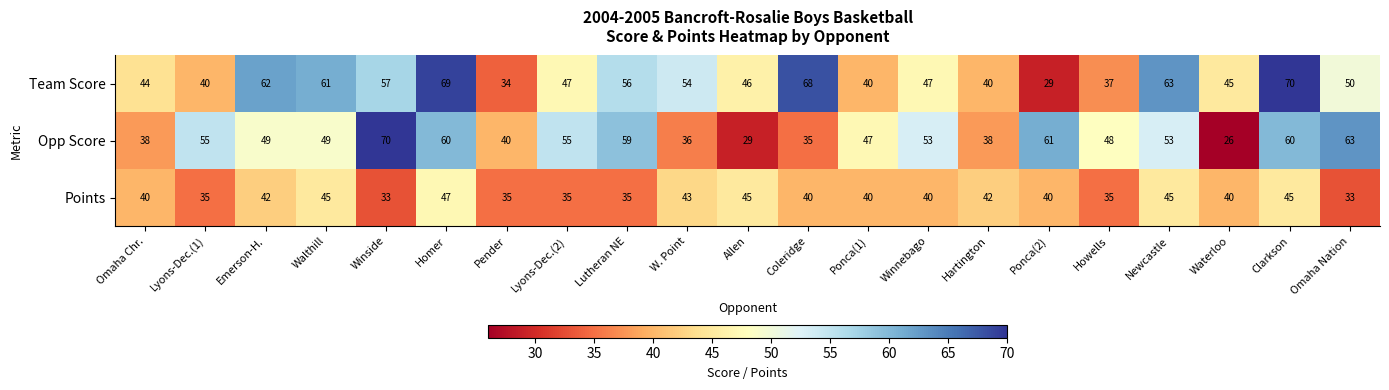

Which series has the largest range (max minus min)?

Opp Score